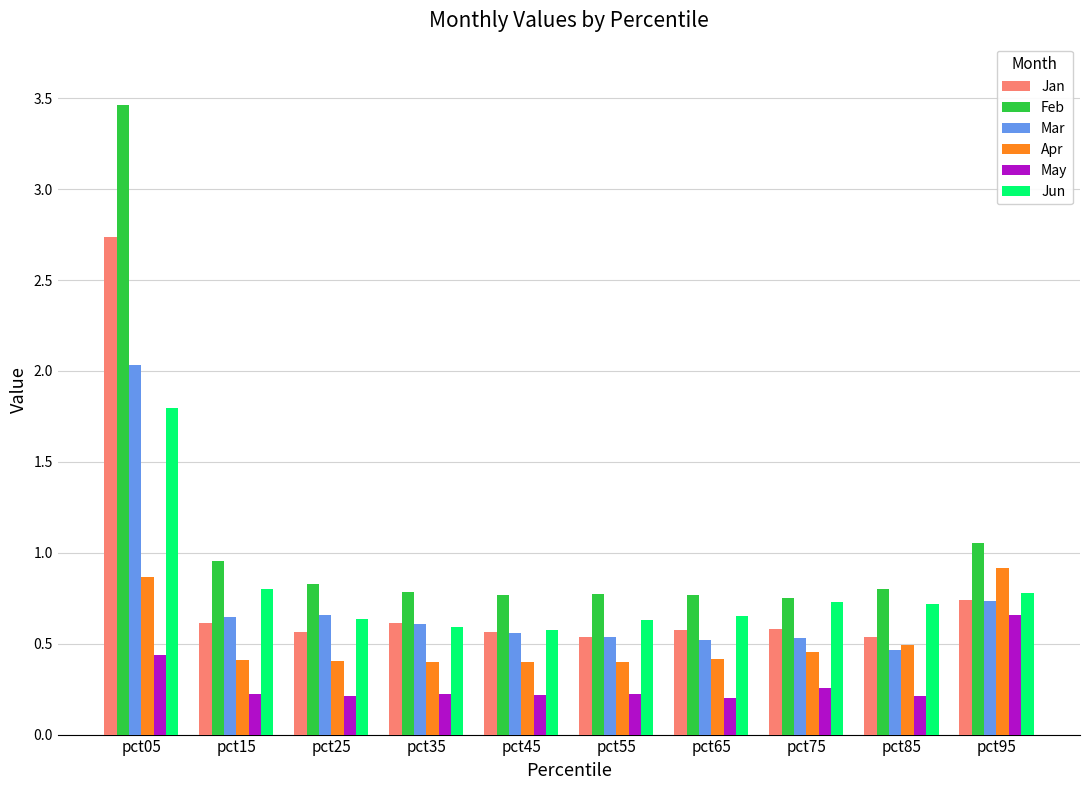

At which category is the sum across all series the highest?

pct05